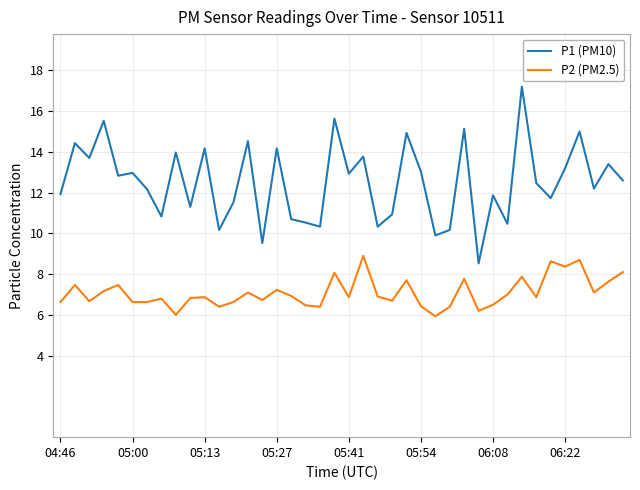

List the series in order of their overall mean, lowest first.

P2 (PM2.5), P1 (PM10)